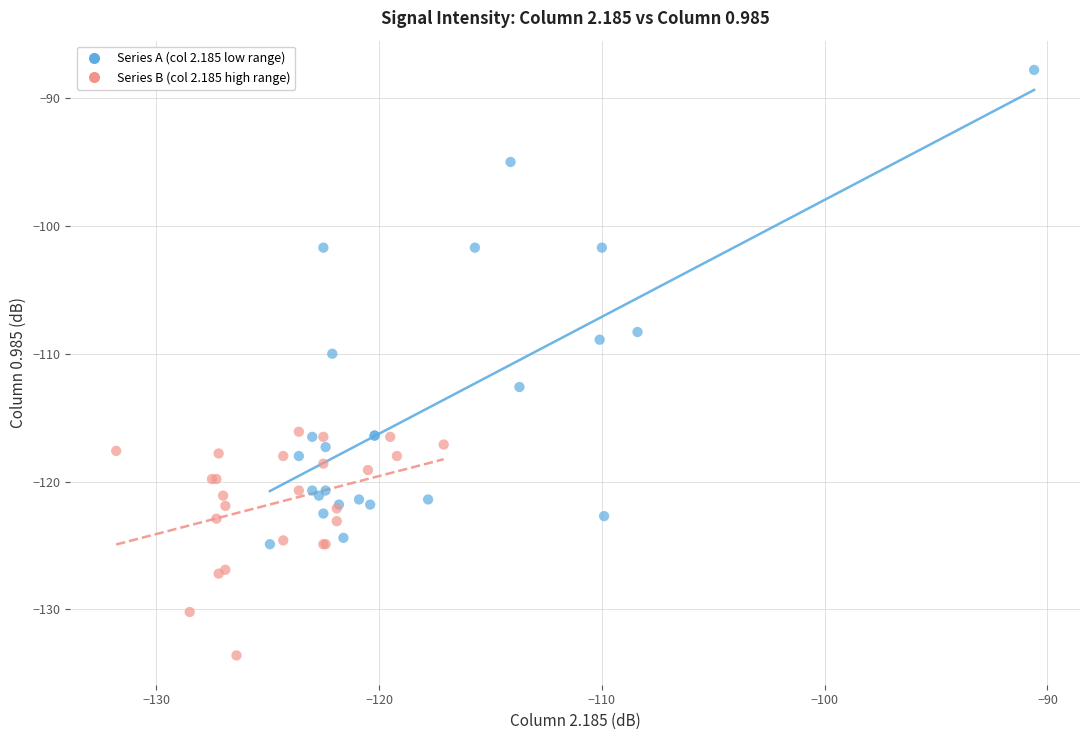

Which series has the widest spread of Y values?

Series A (col 2.185 low range)